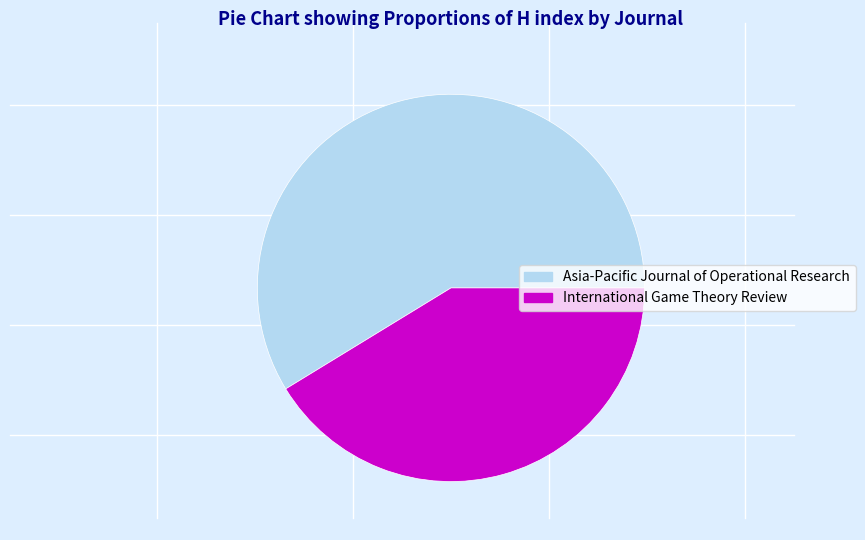

Combined, do Asia-Pacific Journal of Operational Research and International Game Theory Review account for over 50%?

Yes